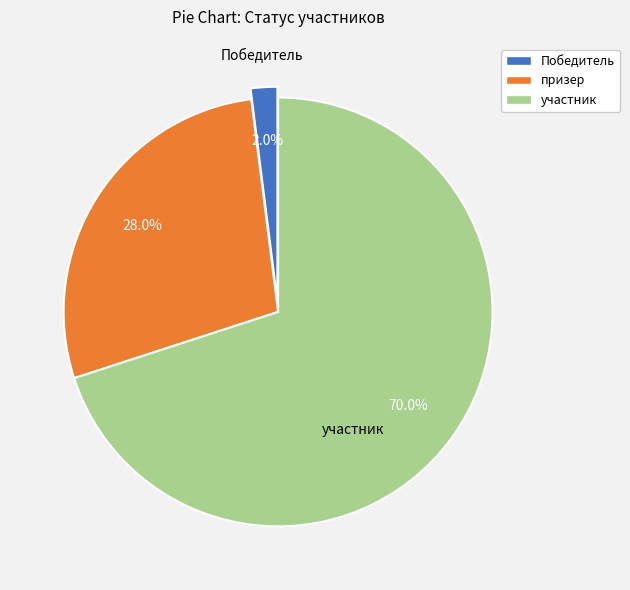

What percentage is the Победитель slice, to the nearest percent?

2%